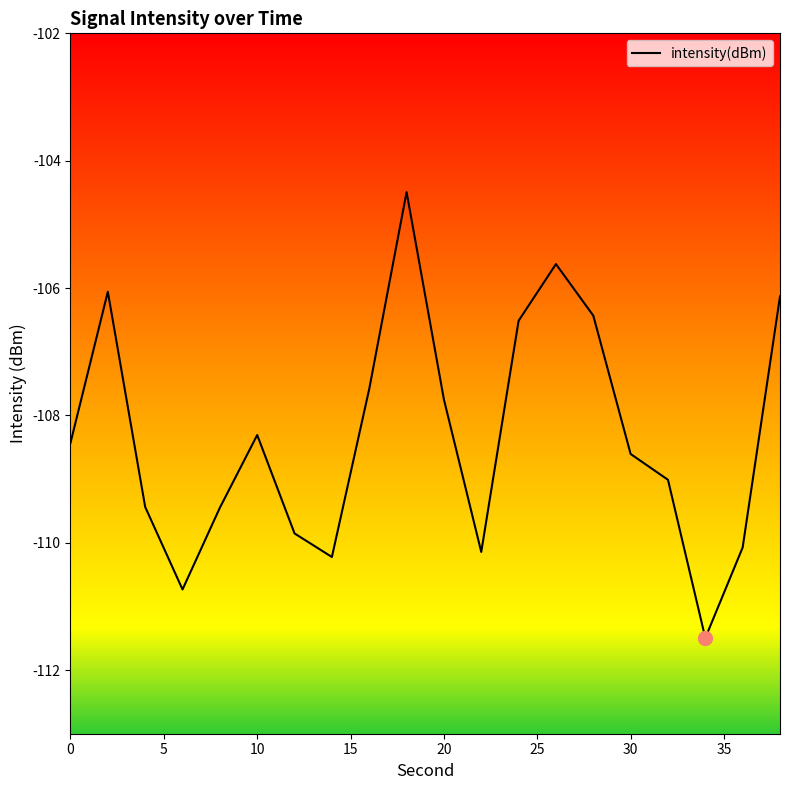

What is the smallest value displayed?

-111.5